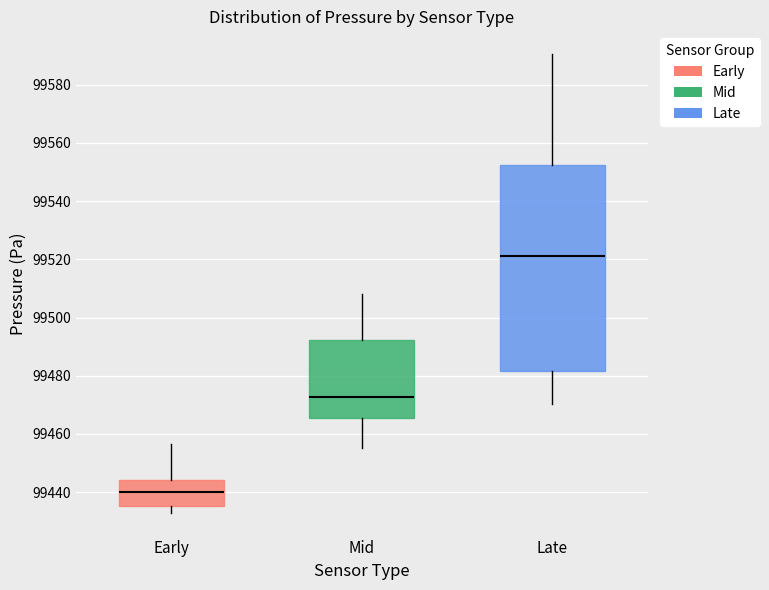

Where does the median line of the box for Mid sit on the y-axis? The values are not printed on the chart, so give them approximately, as read against the axis.

99472